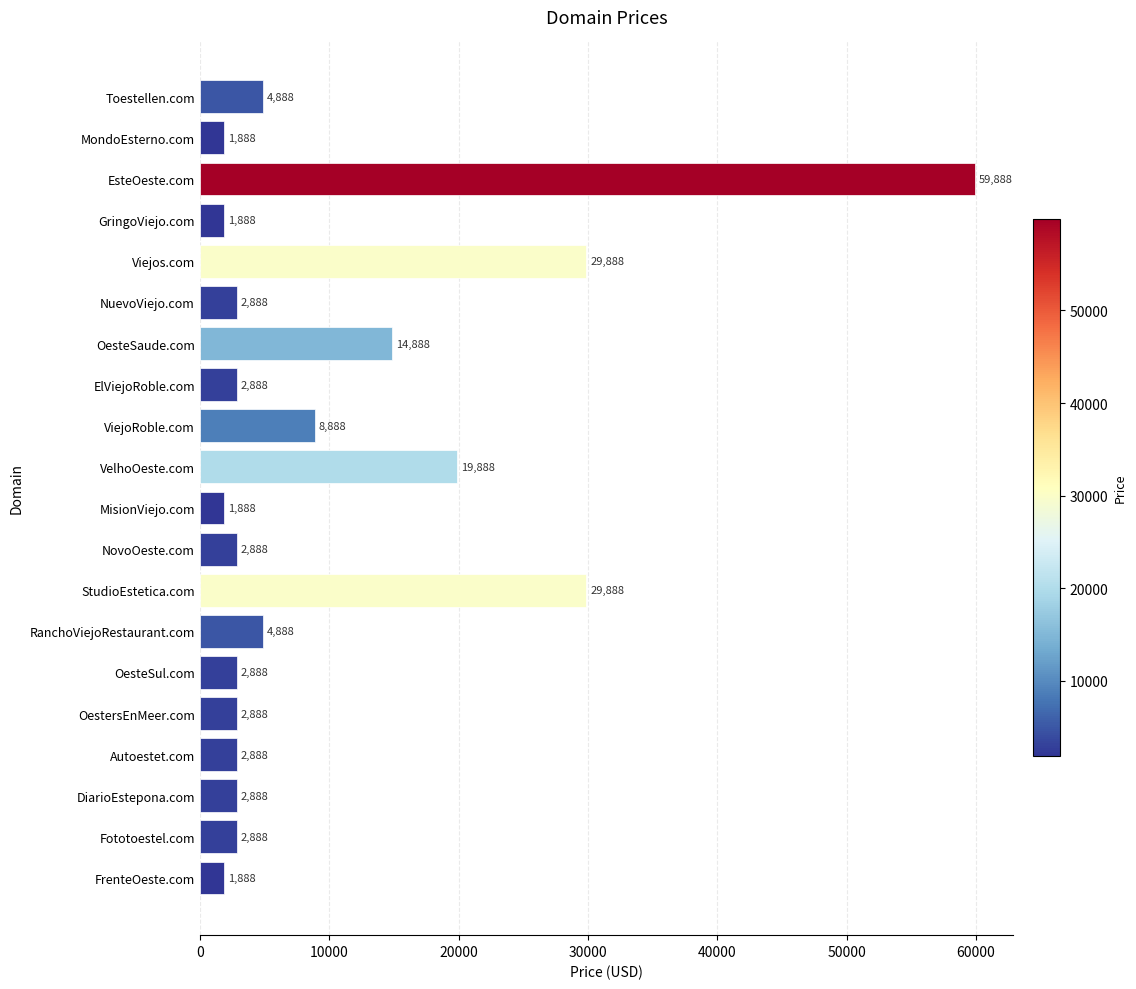

What is the greatest value displayed?

59888